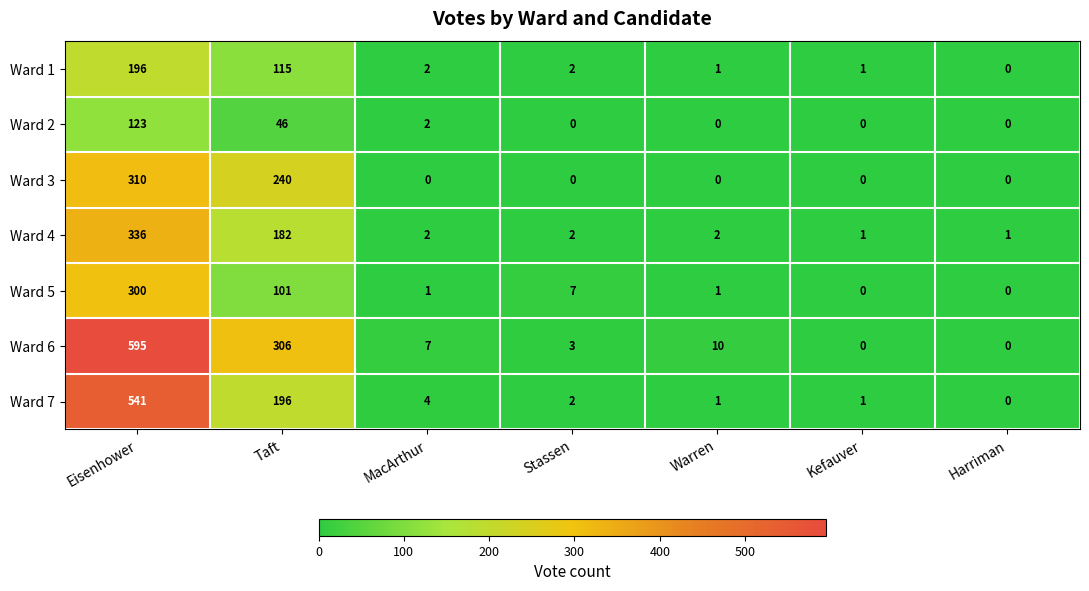

The Ward 3 series shows 0 at Warren. True or false?

True